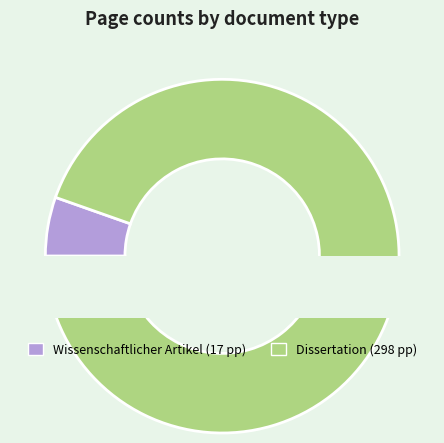

True or false: OPUS4-48386 accounts for 82% of the total.

False